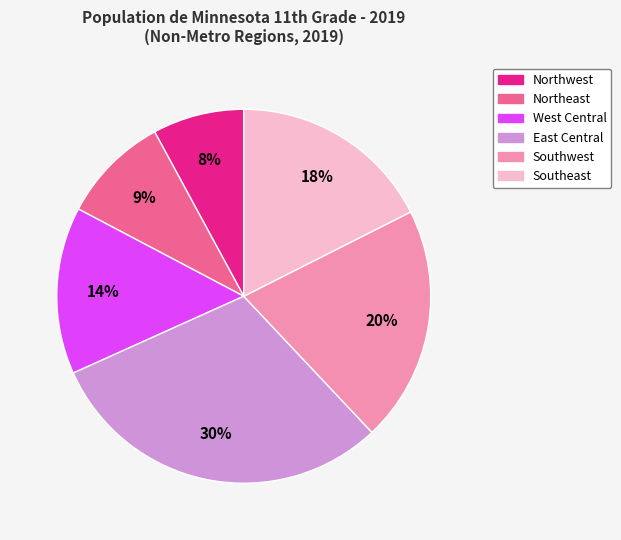

Rank the categories by value from highest to lowest.

East Central, Southwest, Southeast, West Central, Northeast, Northwest